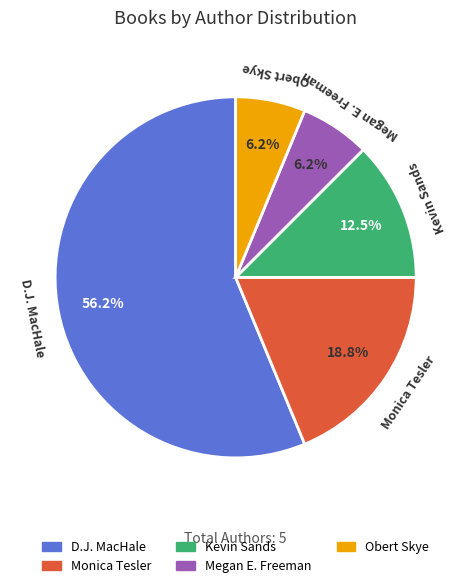

Does any single category account for the majority?

Yes